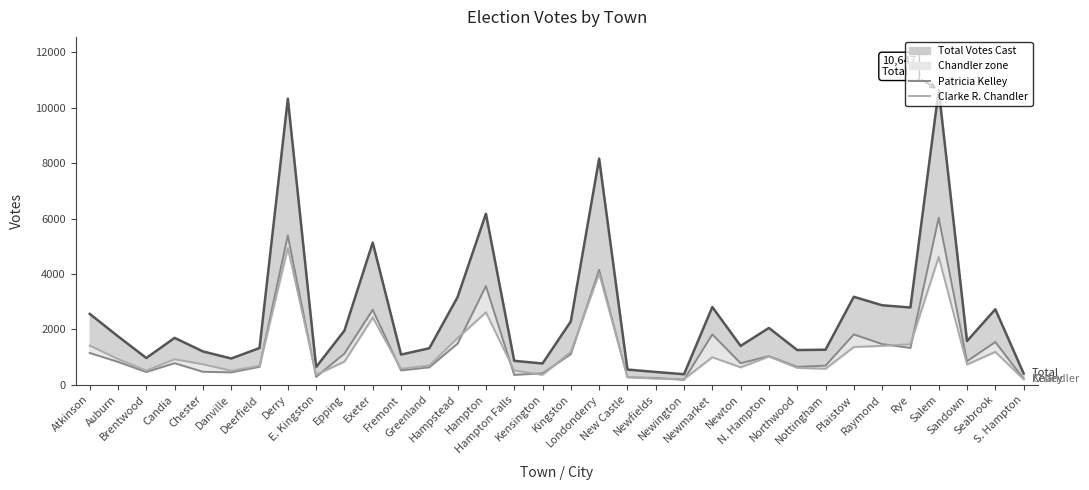

What is the label of the 9th point from the right?

Northwood